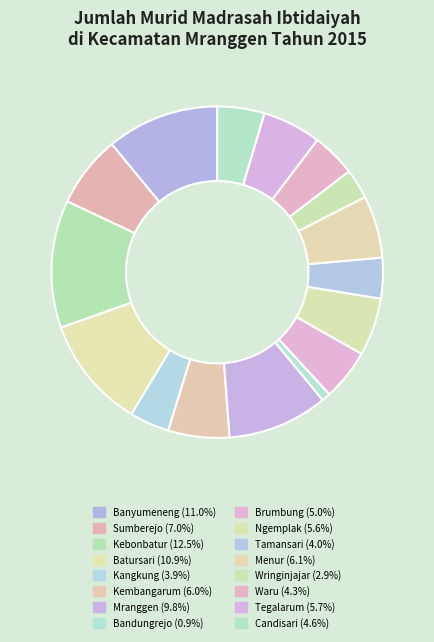

Is it true that Menur is 1% of the pie?

False